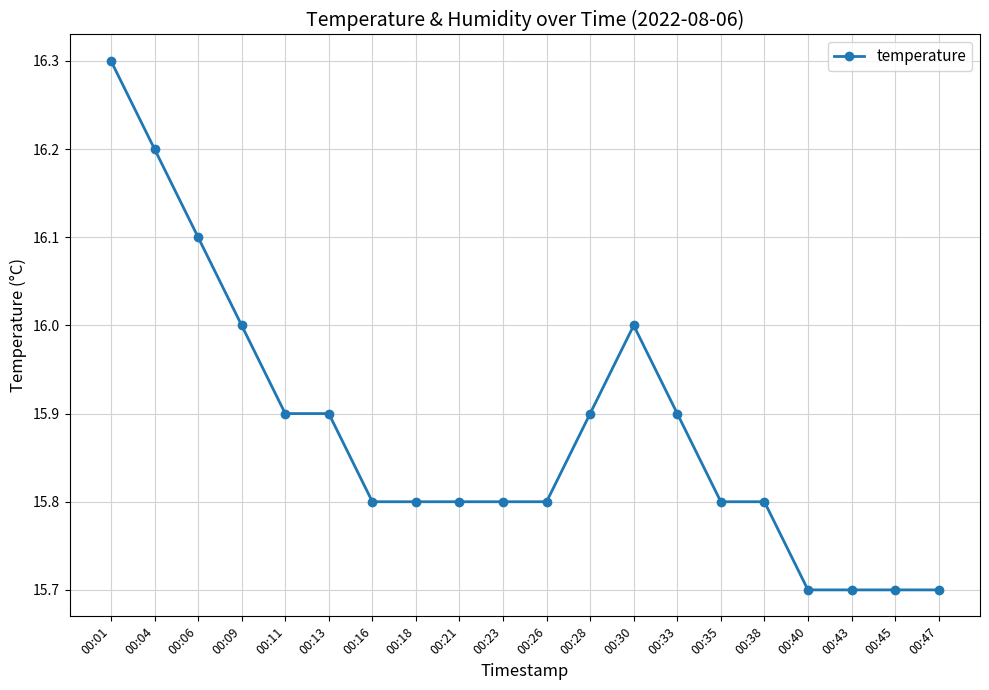

True or false: the data shows 16.2 at 00:04.

True